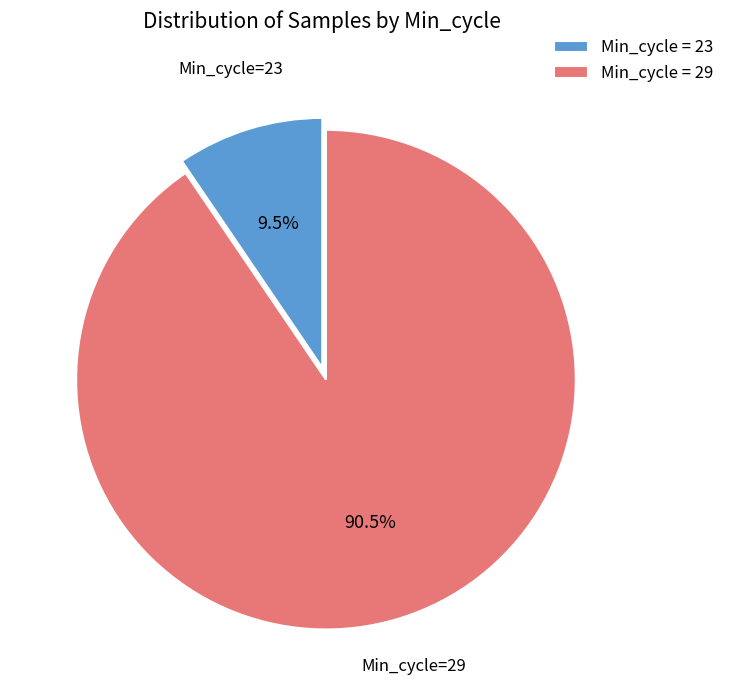

Between Min_cycle = 23 and Min_cycle = 29, which is larger?

Min_cycle = 29